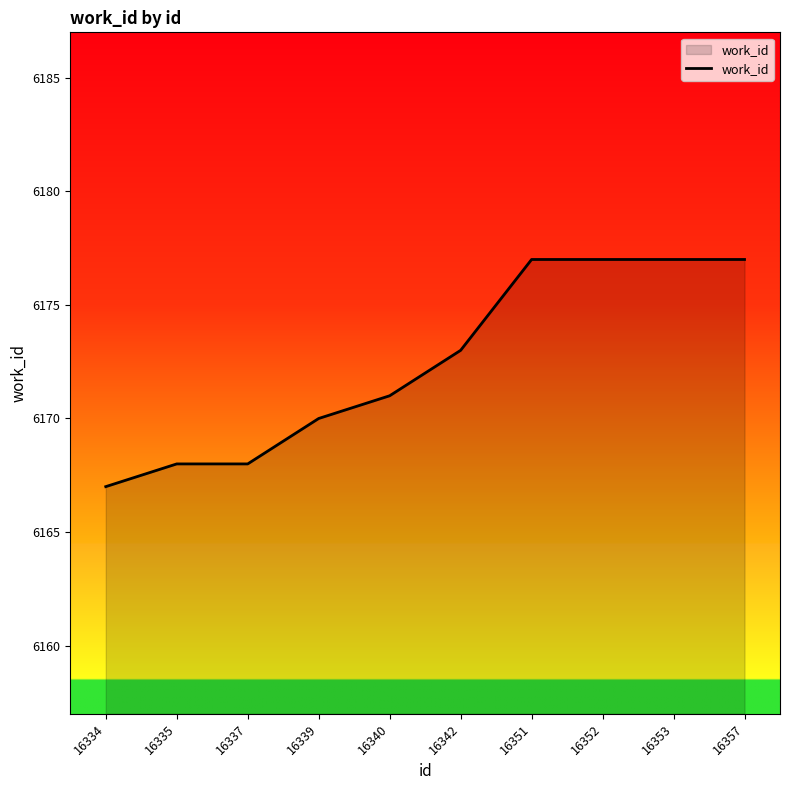

How many lines are shown in the chart?

1